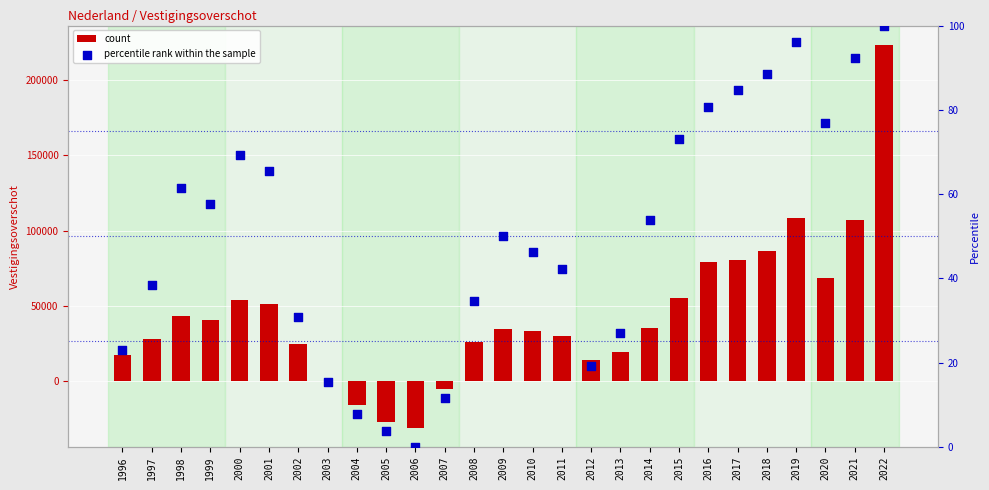

Which series has the largest Y range (max minus min)?

count